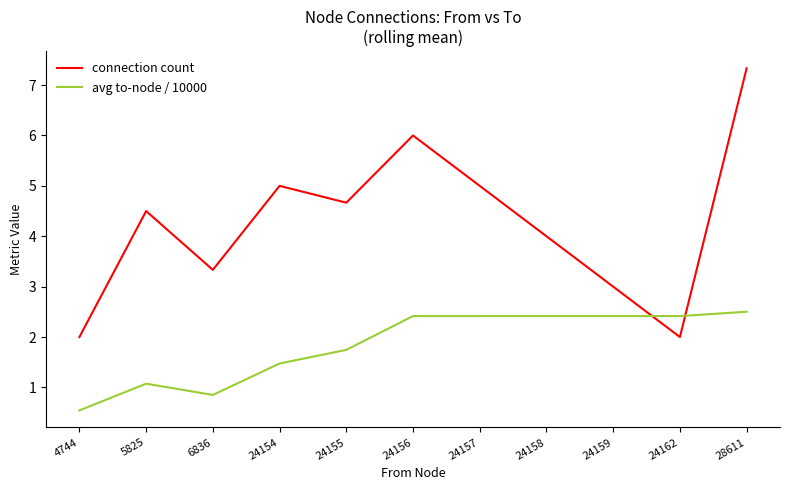

Which series changed the most between 4744 and 6836?

connection count